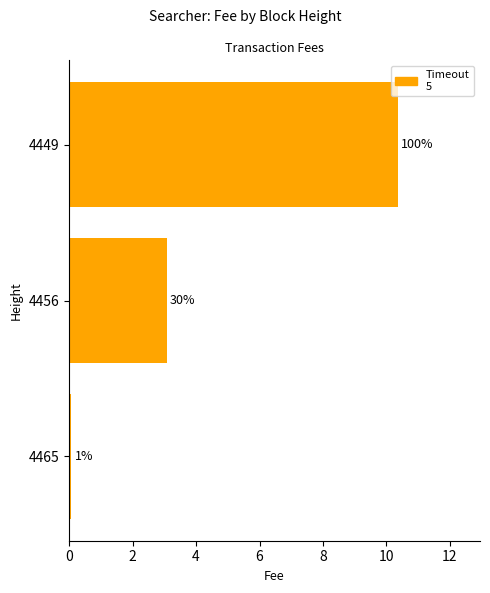

At which label does the data first exceed 3?

4456